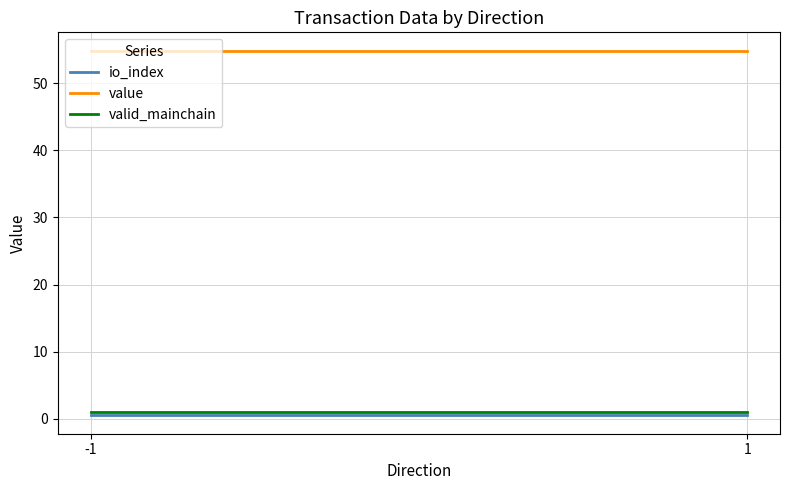

What is the sum of all value values?

109.7